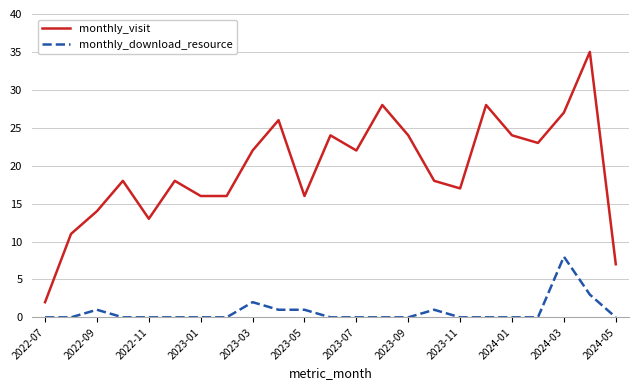

Rank the series by their average value, from lowest to highest.

monthly_download_resource, monthly_visit